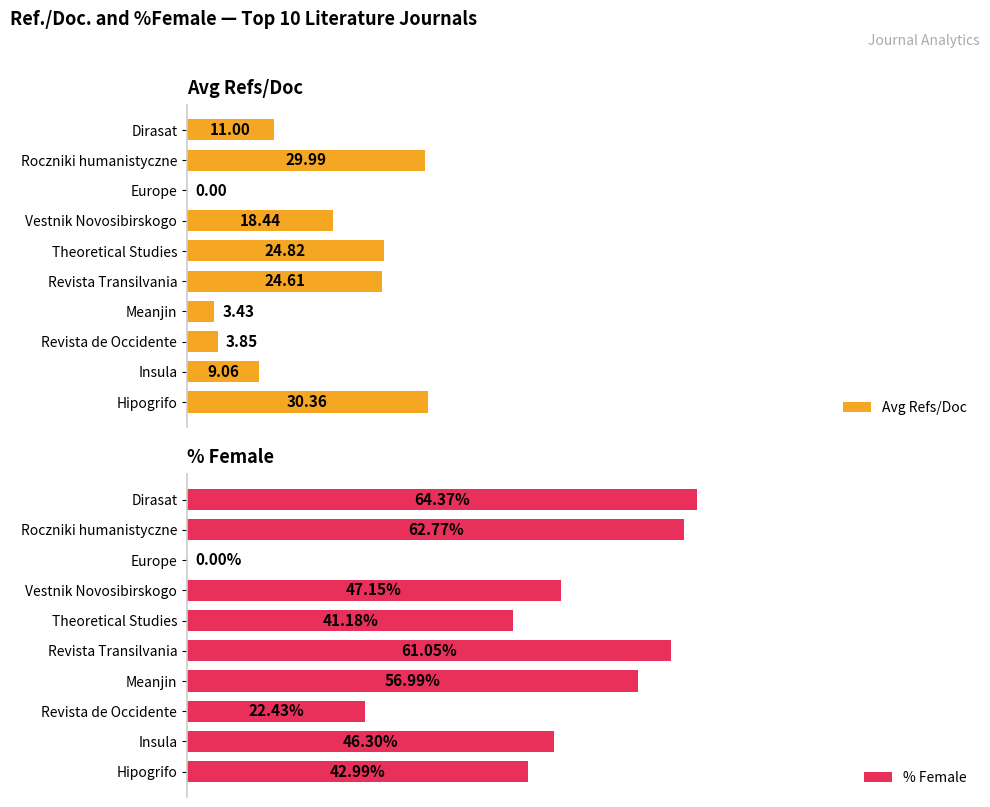

What is the value of the % Female bar at the 8th from the left?

22.4